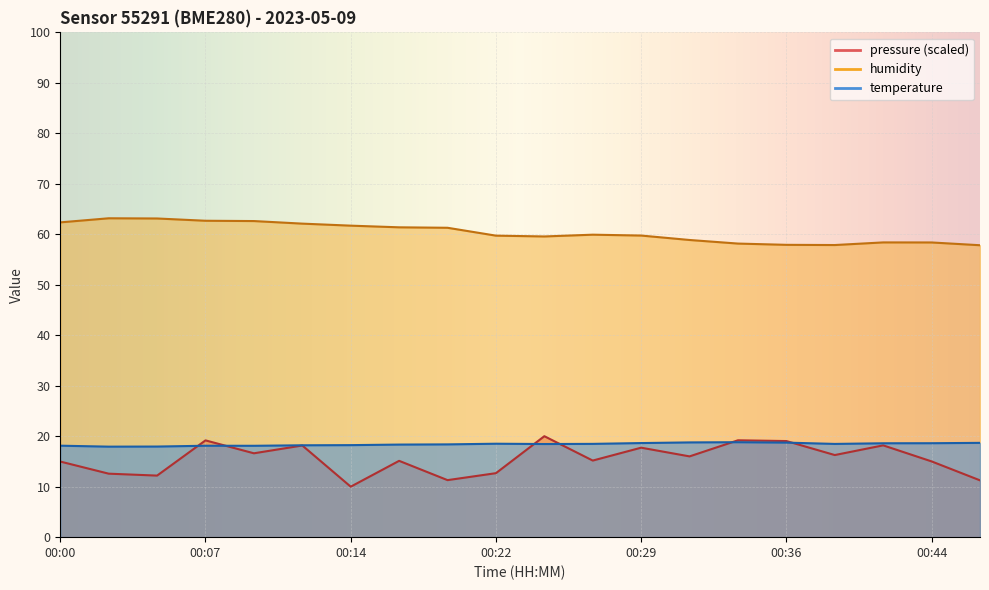

In humidity, how many points are higher than both neighbors (excluding endpoints)?

3